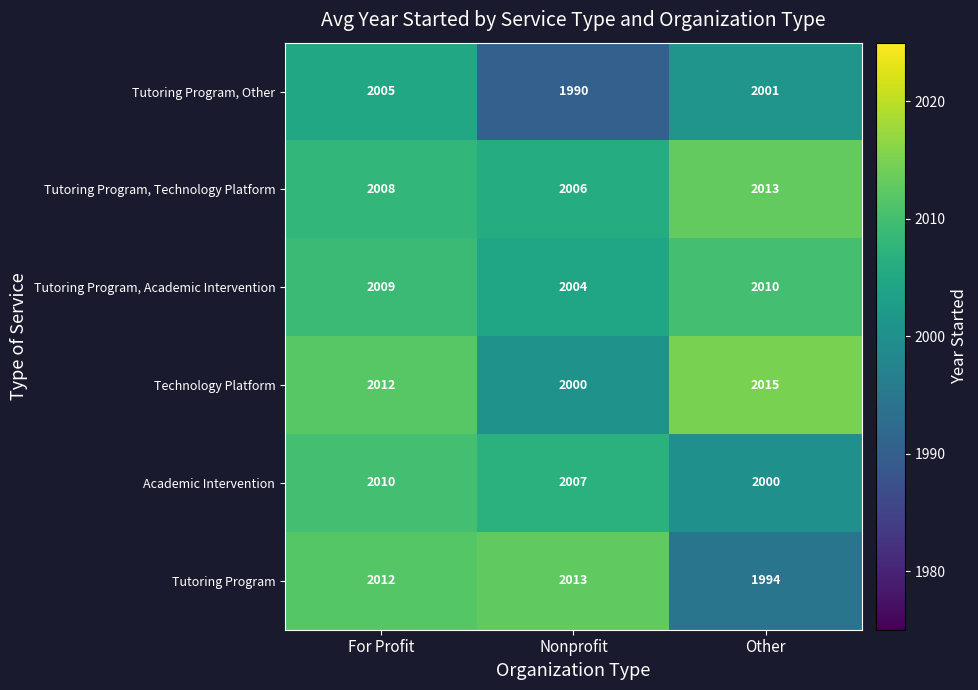

At which category is the sum across all series the highest?

For Profit